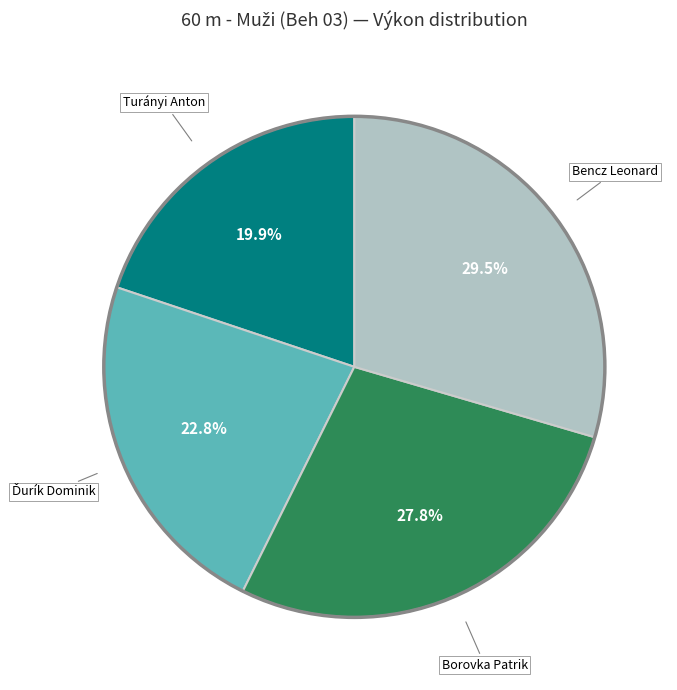

Is there any slice that represents more than half of the pie?

No